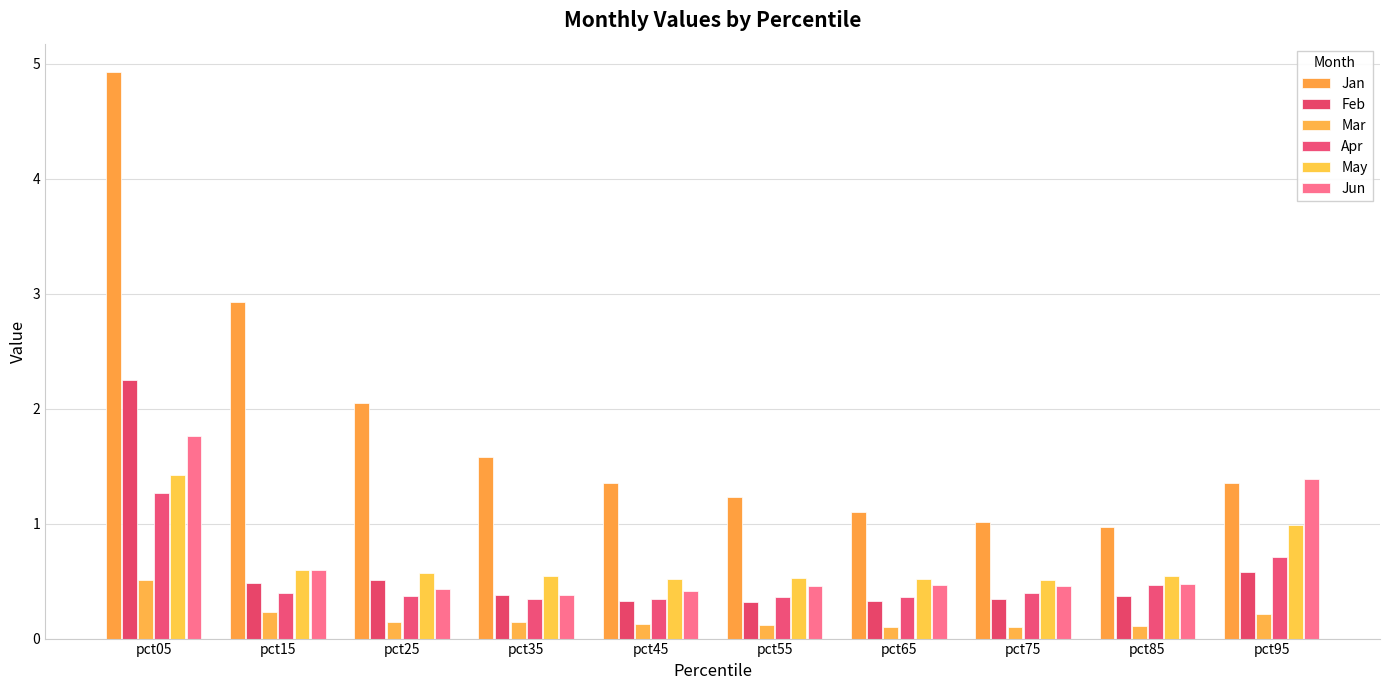

At which category is the sum across all series the highest?

pct05